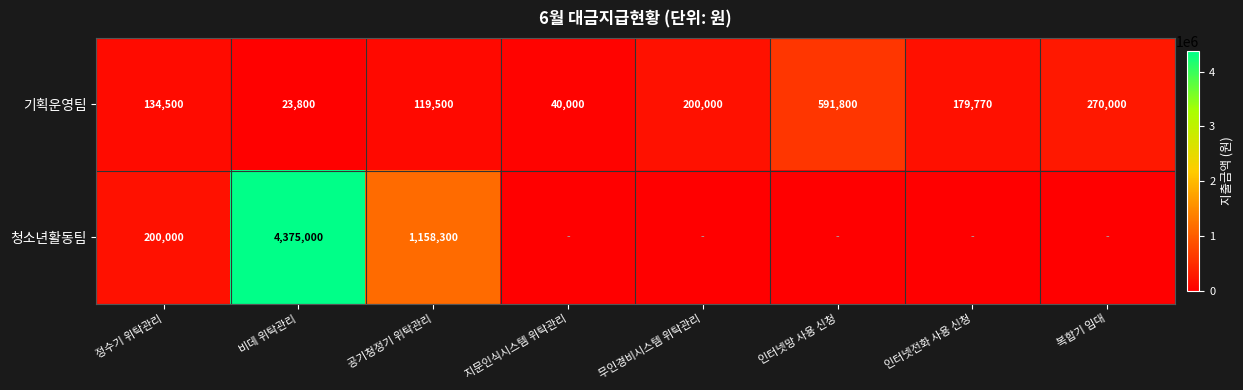

Which label corresponds to the smallest value in the chart?

지문인식시스템 위탁관리